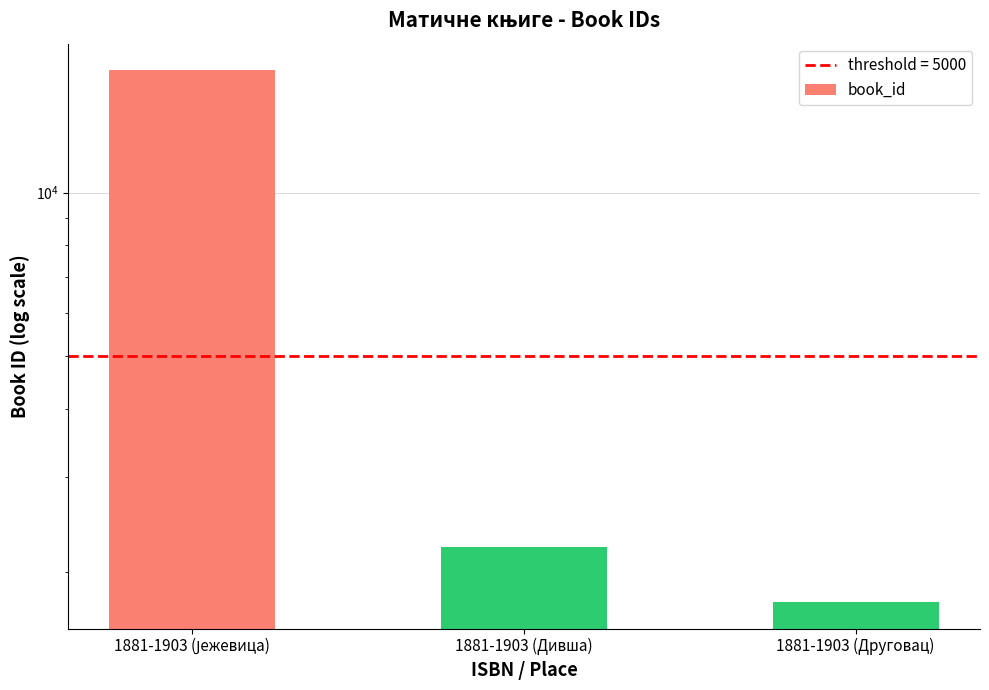

What is the difference between the second highest and minimum values?

458